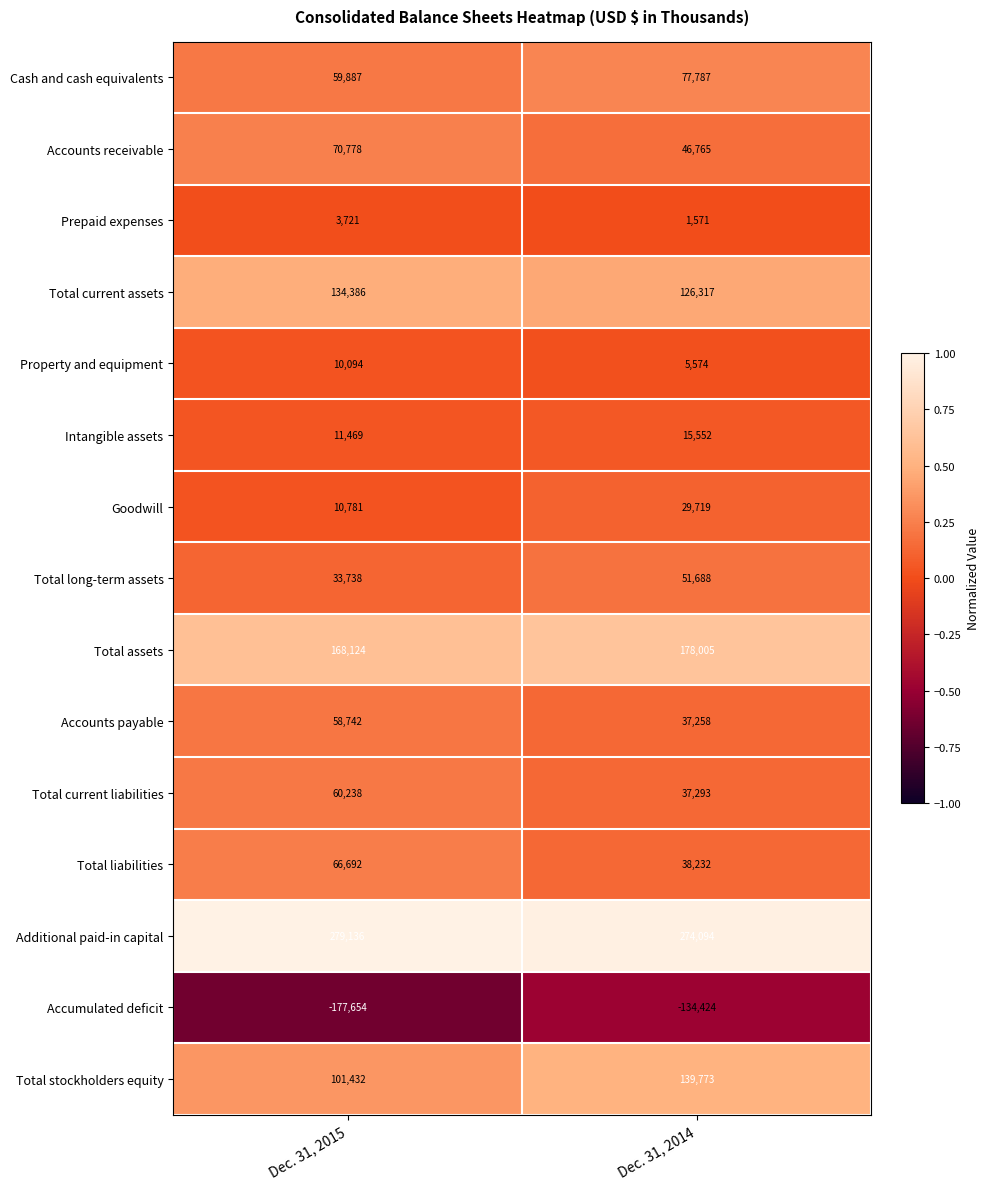

Which series has the widest spread of values?

Accumulated deficit